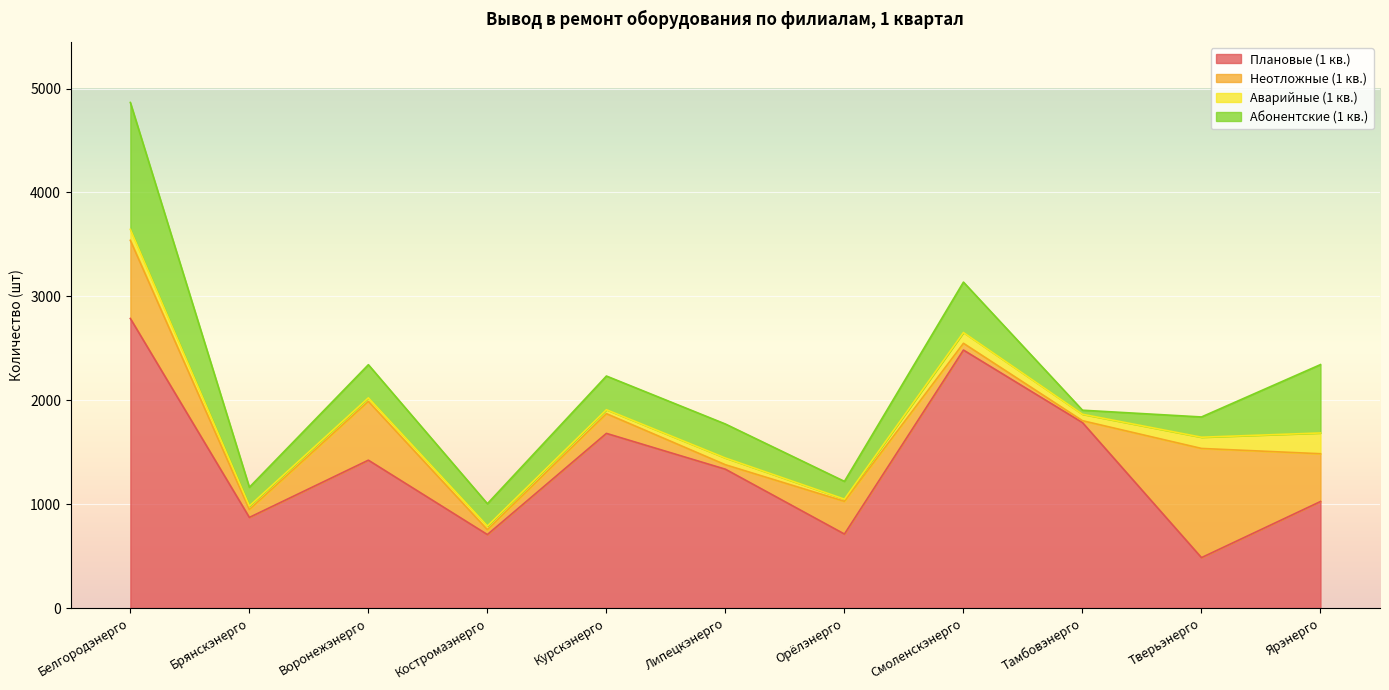

At Орёлэнерго, list the series in order from smallest to largest.

Аварийные (1 кв.), Абонентские (1 кв.), Неотложные (1 кв.), Плановые (1 кв.)